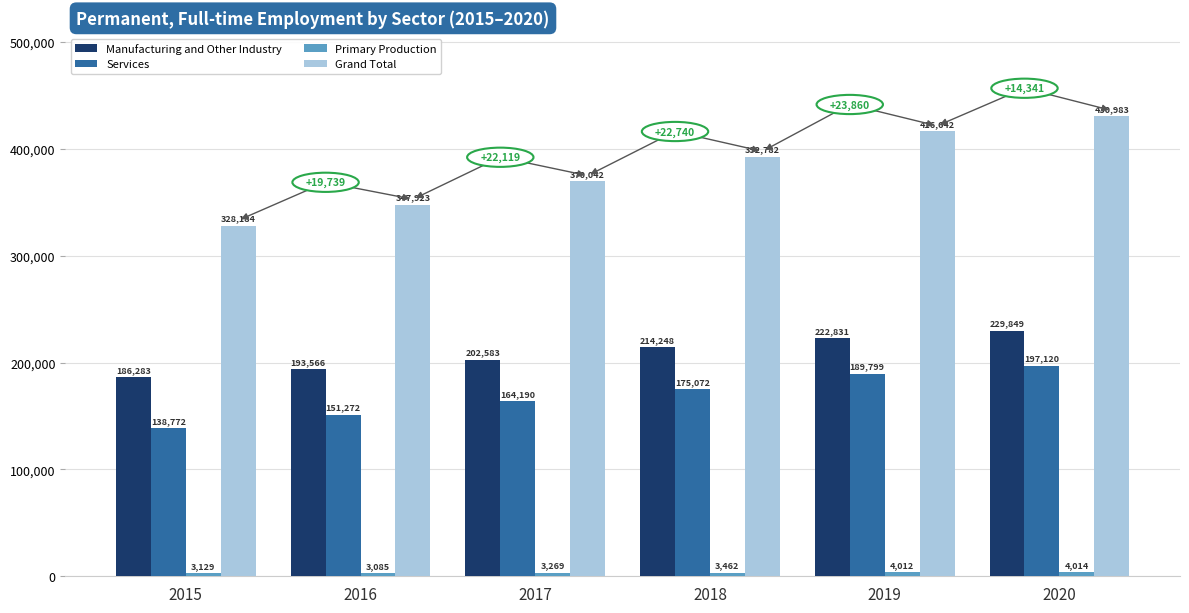

What is the sum of the Services values at 2015 and 2016?

290044